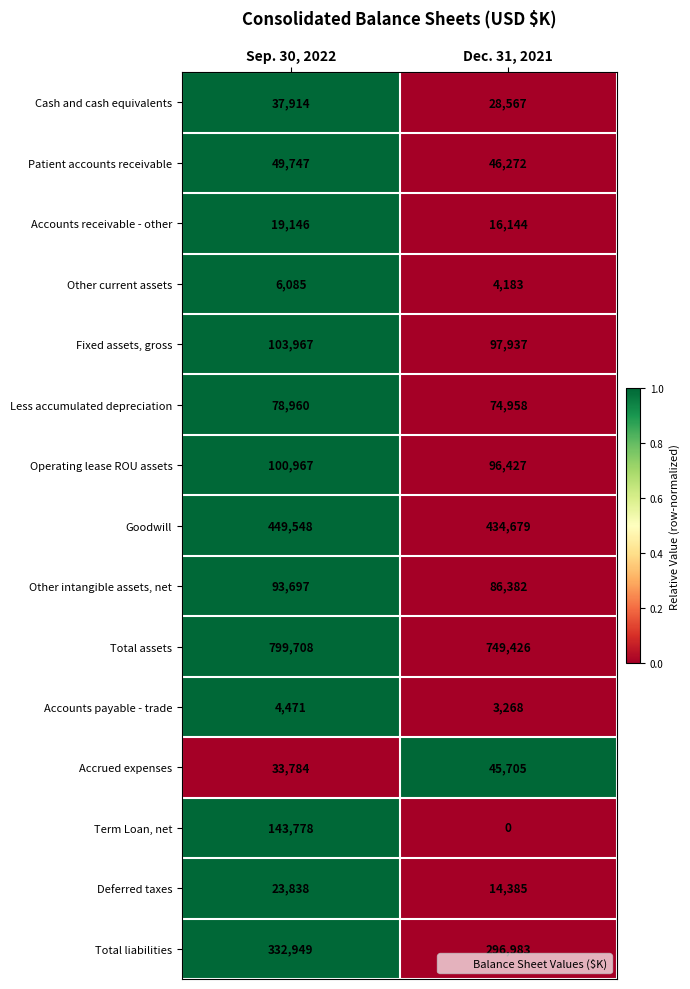

At which category does the chart reach its peak across all series?

Sep. 30, 2022